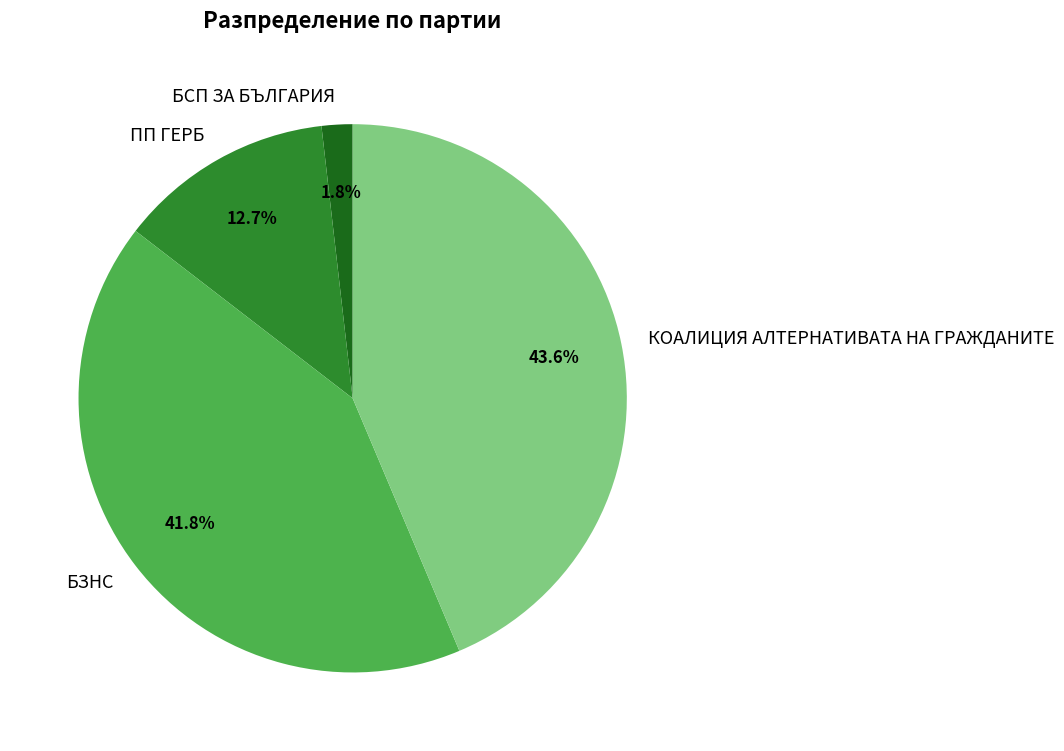

Does БСП ЗА БЪЛГАРИЯ account for over 50% of the chart?

No